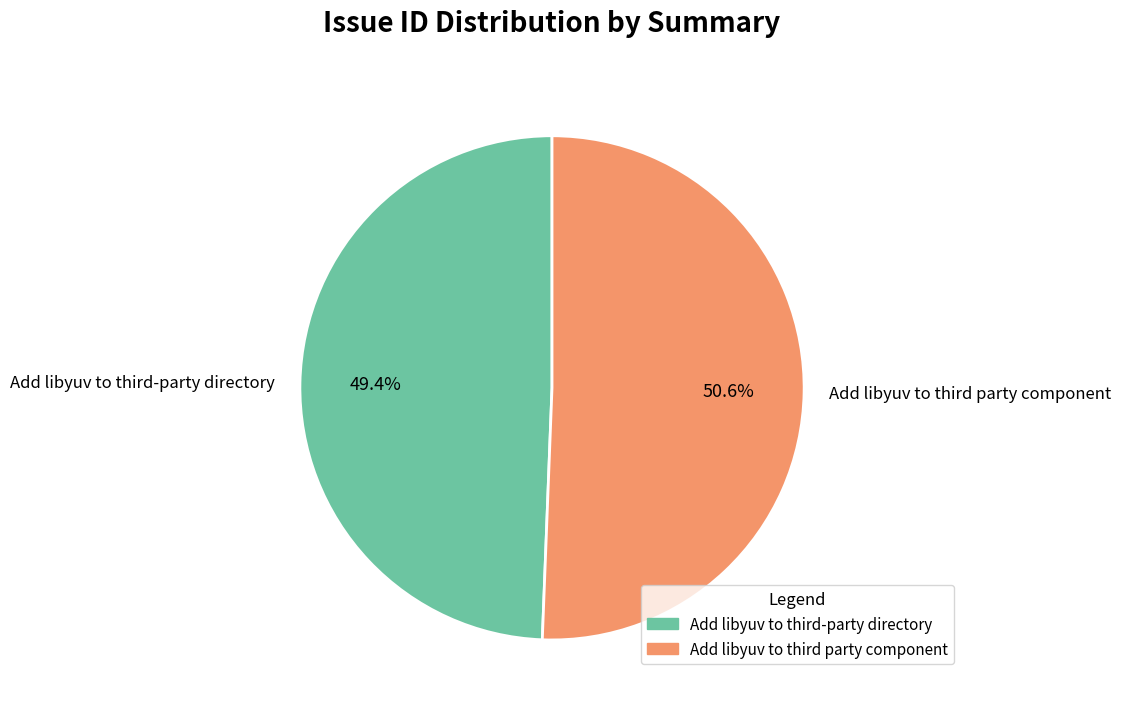

Count the number of slices in the pie.

2